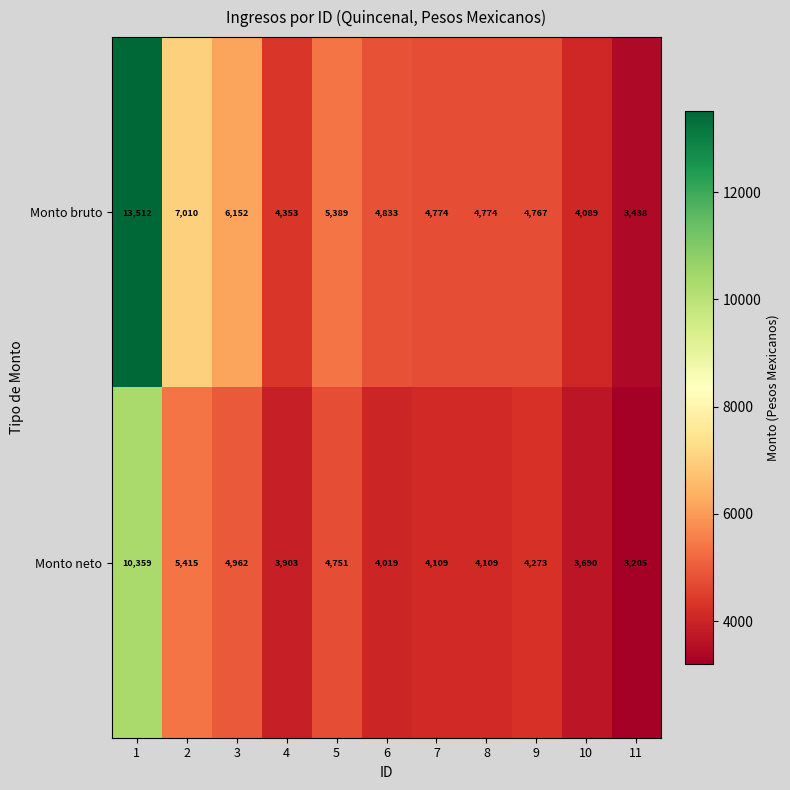

Reading left to right, list all the values displayed in this chart.

Monto bruto: 1=13512	2=7010	3=6152	4=4353	5=5389	6=4833	7=4774	8=4774	9=4767	10=4089	11=3438
Monto neto: 1=10359	2=5415	3=4962	4=3903	5=4751	6=4019	7=4109	8=4109	9=4273	10=3690	11=3205